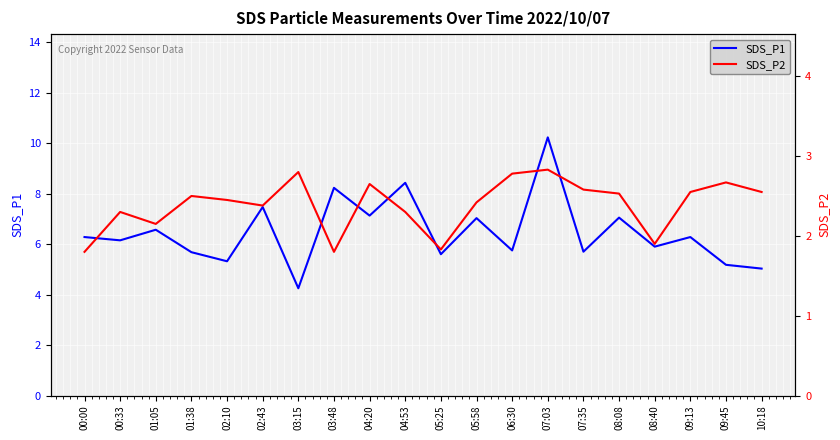

True or false: SDS_P2 and SDS_P1 cross at least once.

False